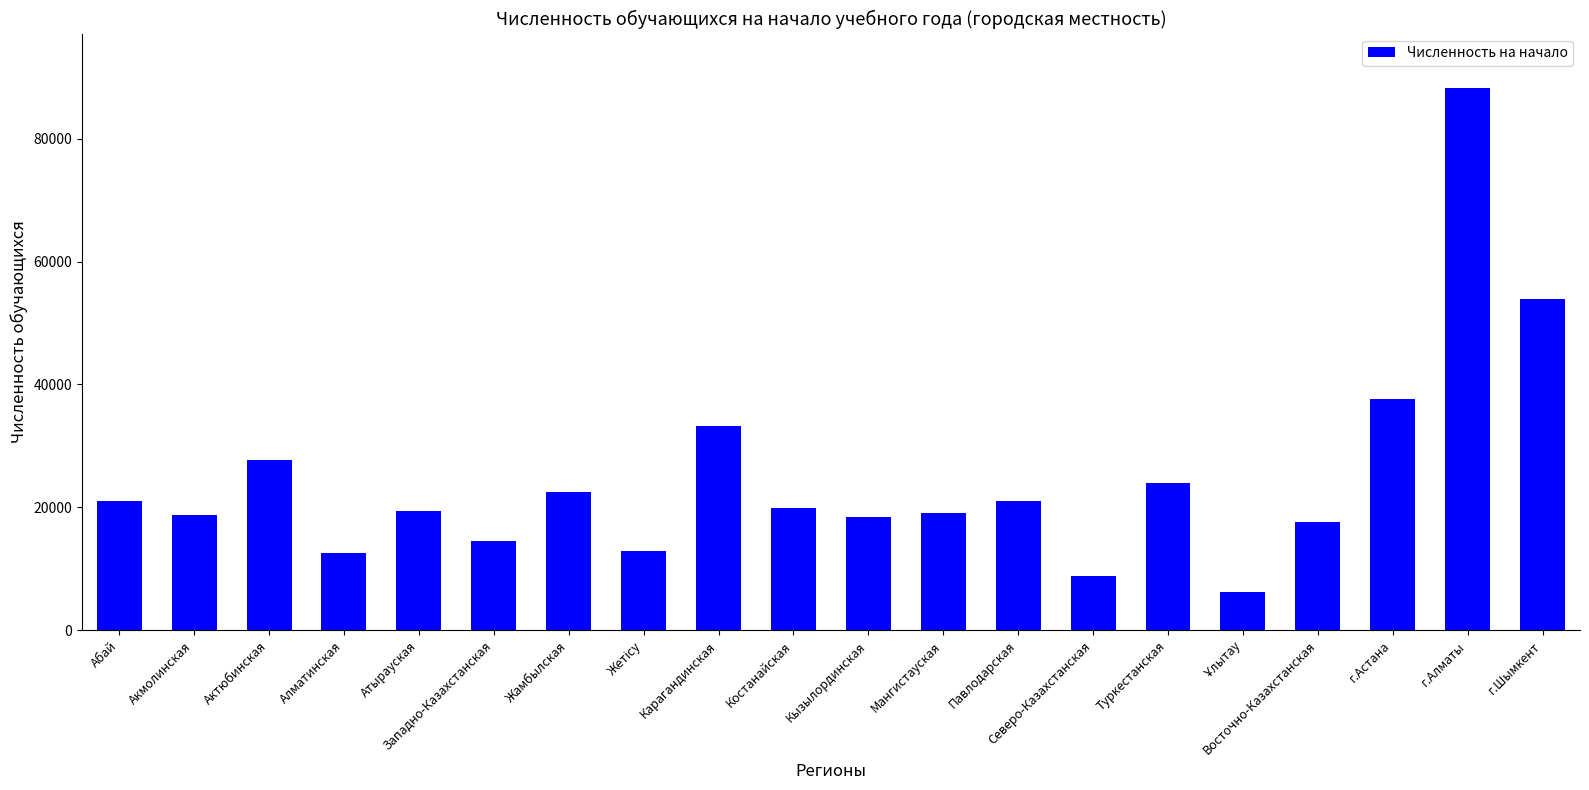

Which has a higher value, Карагандинская or Кызылординская?

Карагандинская